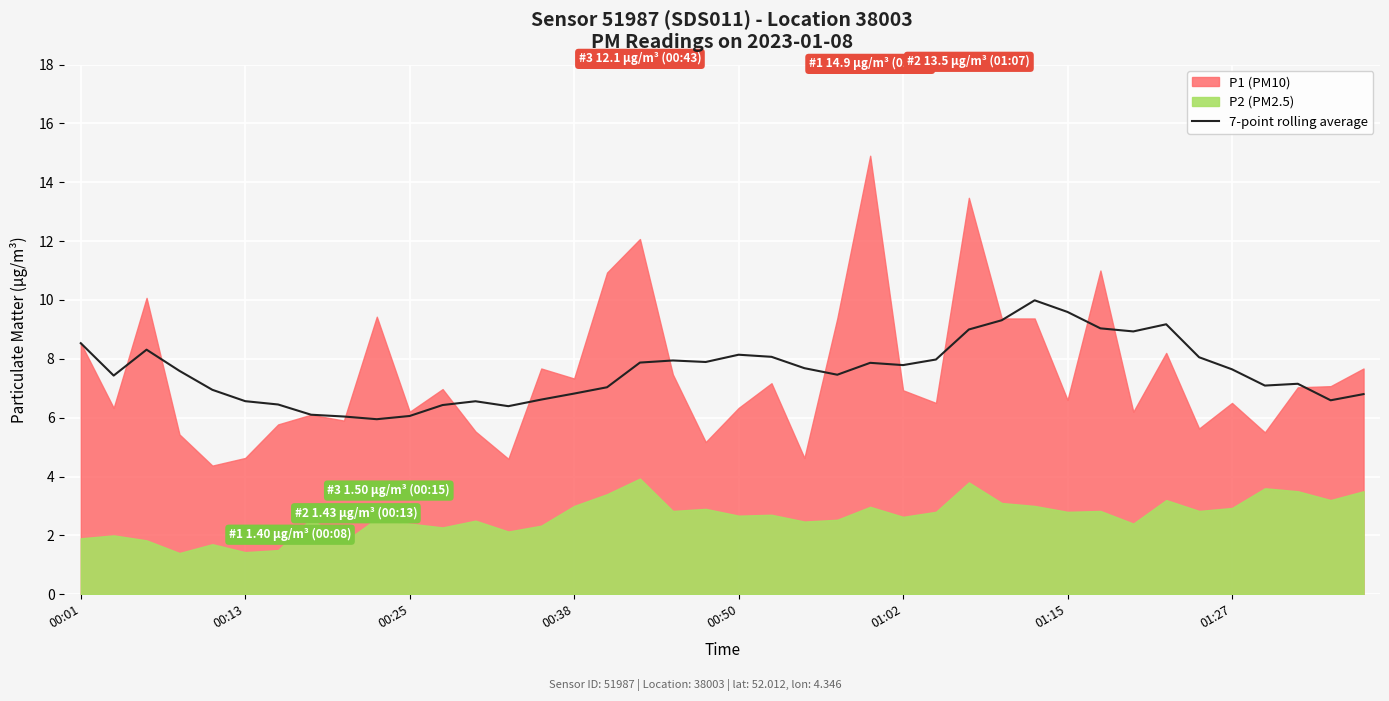

What is the maximum value for 7-point rolling average?

10.0